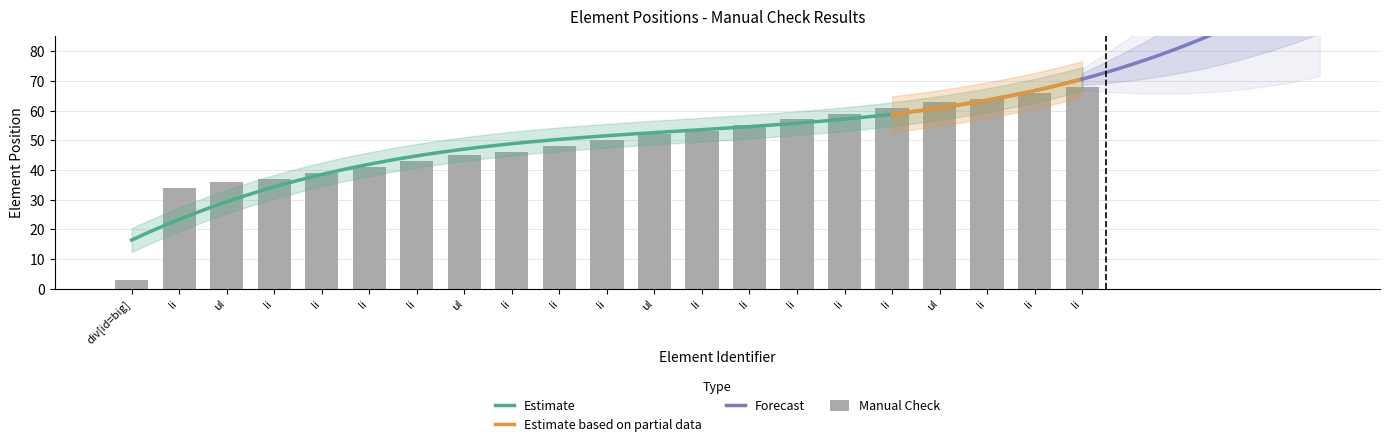

Which label corresponds to the largest value in the chart?

li